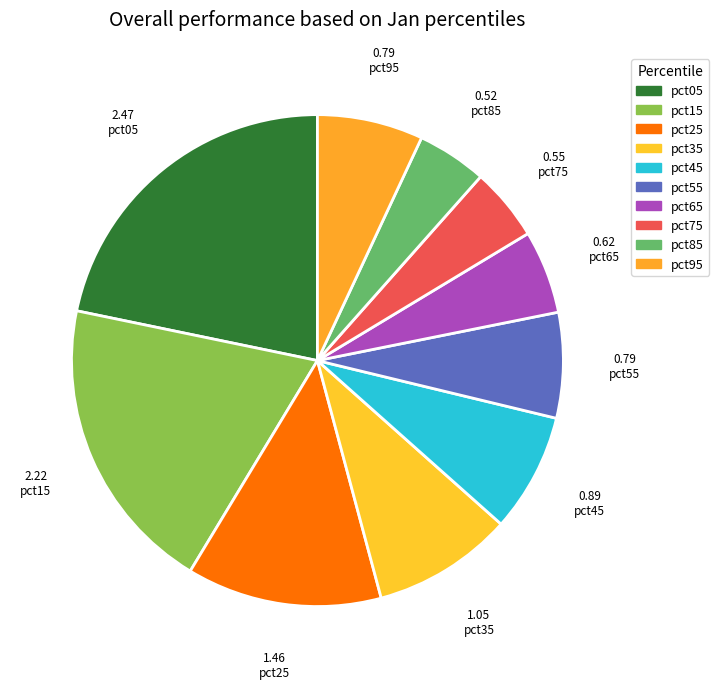

Is there any slice that represents more than half of the pie?

No